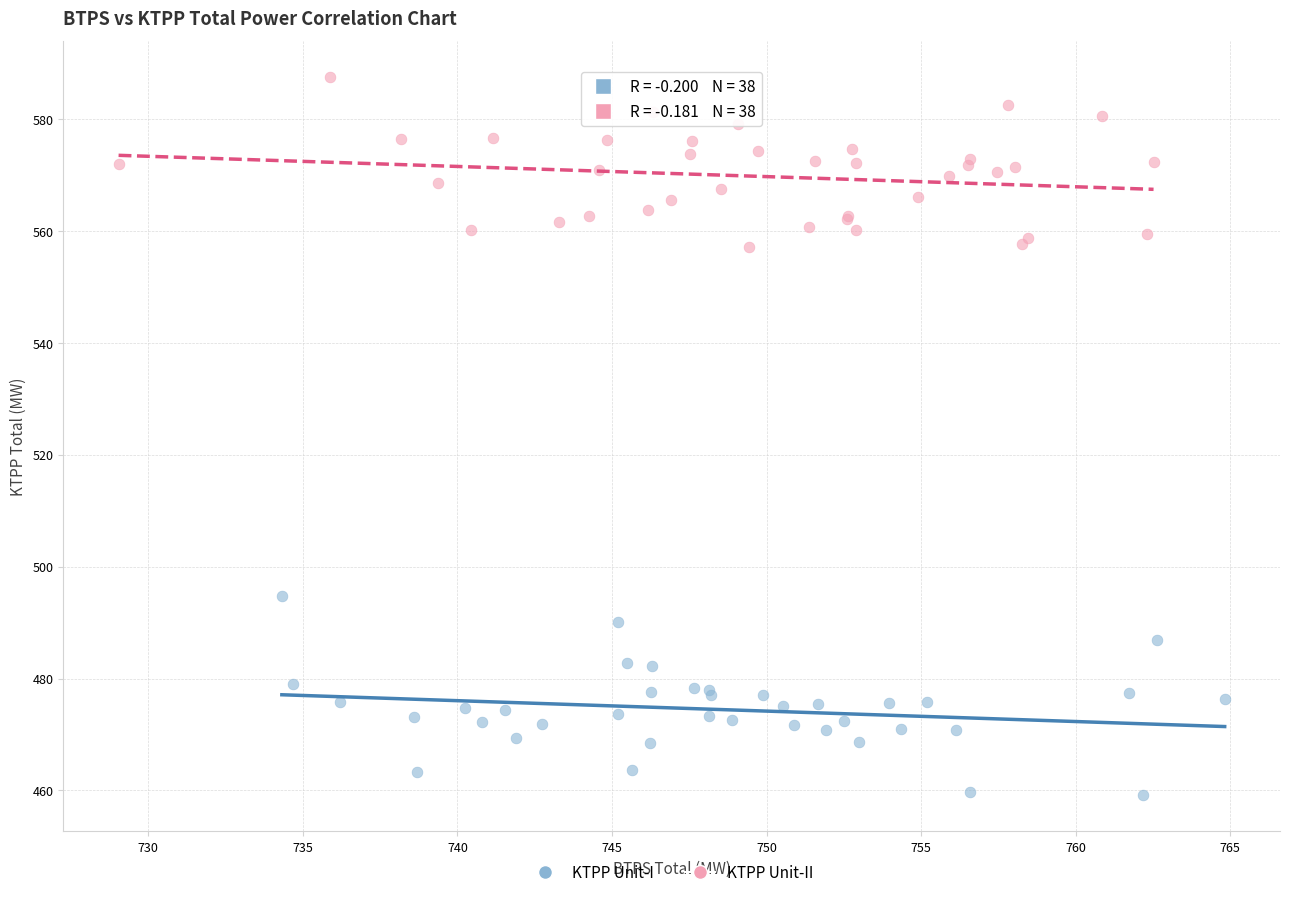

Which series reaches the minimum Y coordinate?

KTPP Unit-I